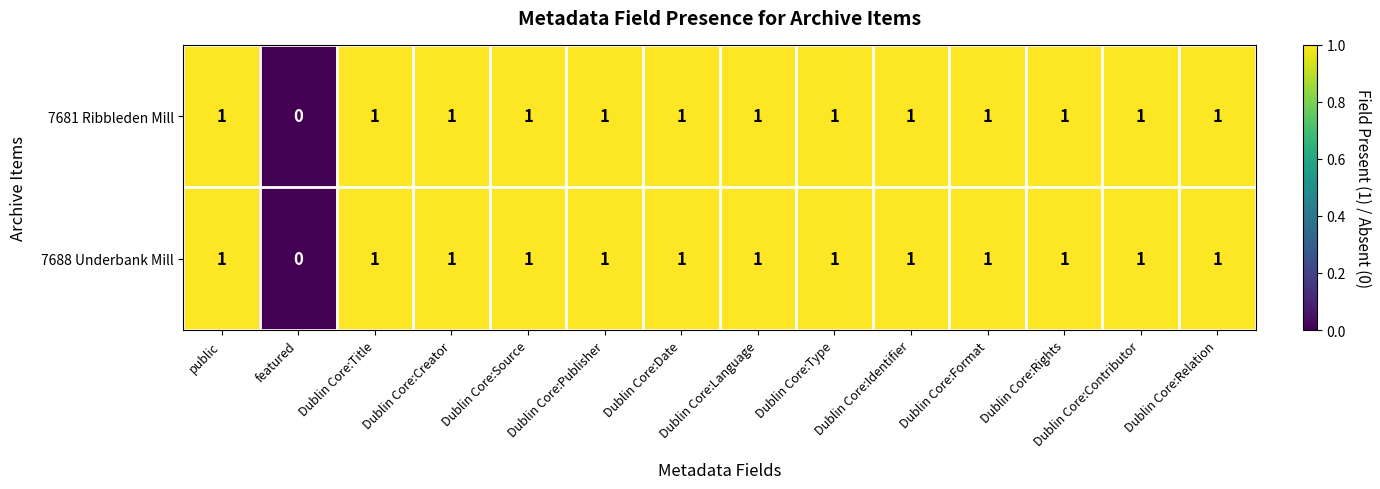

Count the number of categories in the chart.

14